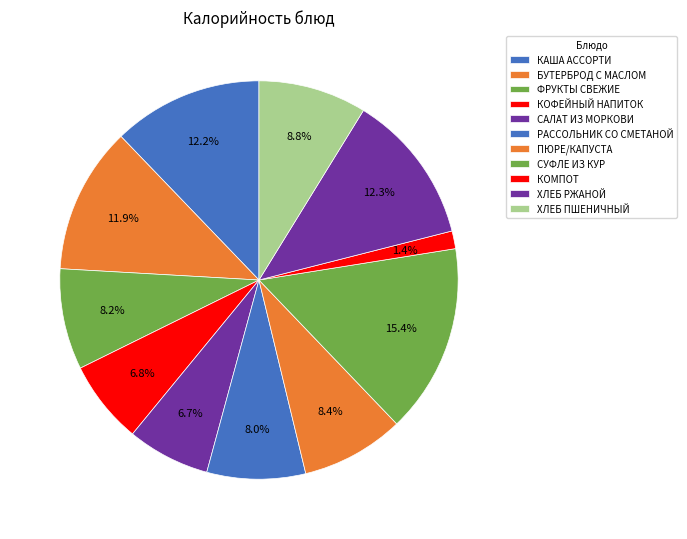

To the nearest percent, what percentage of the pie is ФРУКТЫ СВЕЖИЕ?

8%